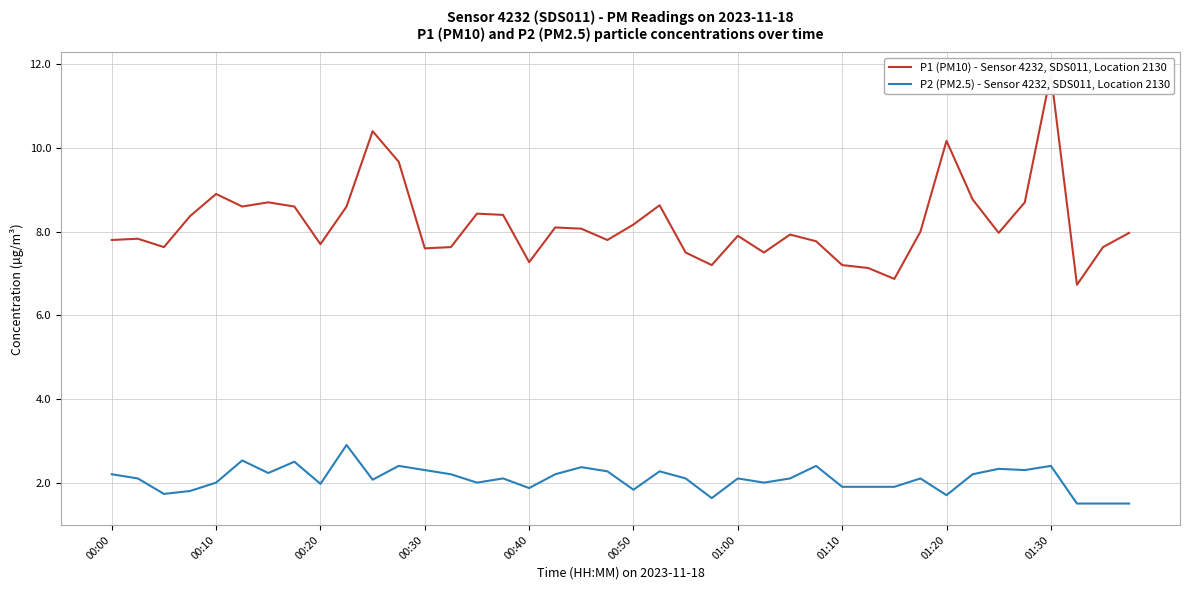

The value of P2 (PM2.5) - Sensor 4232, SDS011, Location 2130 at 00:50 is 1.0. True or false?

False